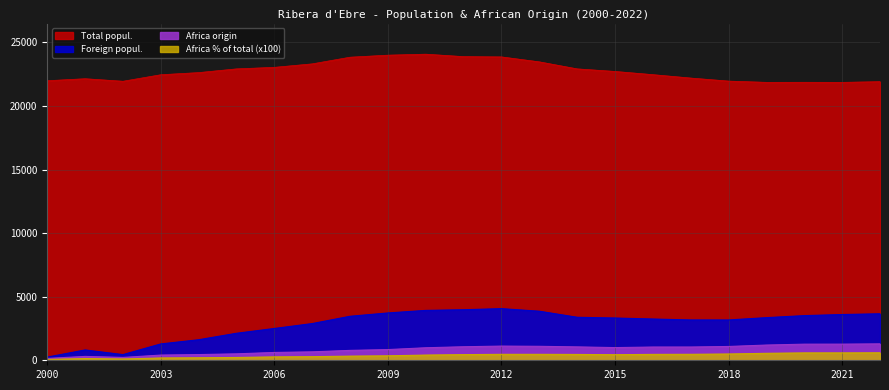

Reading right to left, what are all the values shown in this chart?

Total popul.: 2022=21920.0	2021=21864.0	2020=21870.0	2019=21865.0	2018=21964.0	2017=22203.0	2016=22471.0	2015=22723.0	2014=22925.0	2013=23477.0	2012=23867.0	2011=23889.0	2010=24082.0	2009=24004.0	2008=23844.0	2007=23319.0	2006=23046.0	2005=22925.0	2004=22632.0	2003=22464.0	2002=21951.0	2001=22151.0	2000=21993.0
Foreign popul.: 2022=3658.0	2021=3599.0	2020=3513.0	2019=3354.0	2018=3171.0	2017=3172.0	2016=3246.0	2015=3325.0	2014=3383.0	2013=3859.0	2012=4062.0	2011=3977.0	2010=3924.0	2009=3723.0	2008=3462.0	2007=2888.0	2006=2502.0	2005=2125.0	2004=1616.0	2003=1287.0	2002=447.0	2001=812.0	2000=250.0
Africa origin: 2022=1292.0	2021=1270.0	2020=1268.0	2019=1198.0	2018=1086.0	2017=1043.0	2016=1042.0	2015=998.0	2014=1053.0	2013=1099.0	2012=1116.0	2011=1064.0	2010=985.0	2009=842.0	2008=778.0	2007=663.0	2006=615.0	2005=506.0	2004=448.0	2003=409.0	2002=223.0	2001=304.0	2000=145.0
Africa % of total: 2022=589.0	2021=581.0	2020=580.0	2019=548.0	2018=494.0	2017=470.0	2016=464.0	2015=439.0	2014=459.0	2013=468.0	2012=468.0	2011=445.0	2010=409.0	2009=351.0	2008=326.0	2007=284.0	2006=267.0	2005=221.0	2004=198.0	2003=182.0	2002=102.0	2001=137.0	2000=66.0